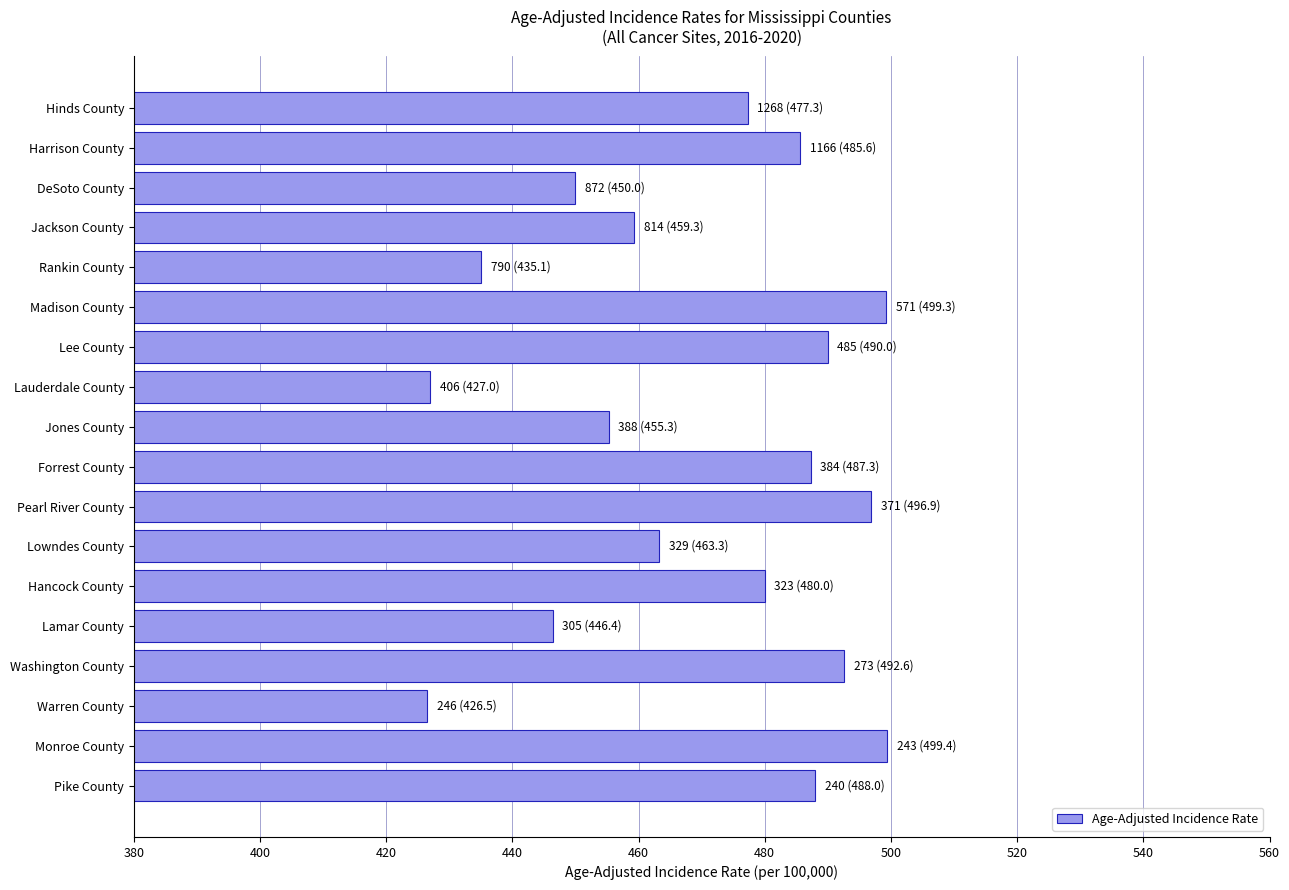

Between Lamar County and Warren County, which is larger?

Lamar County